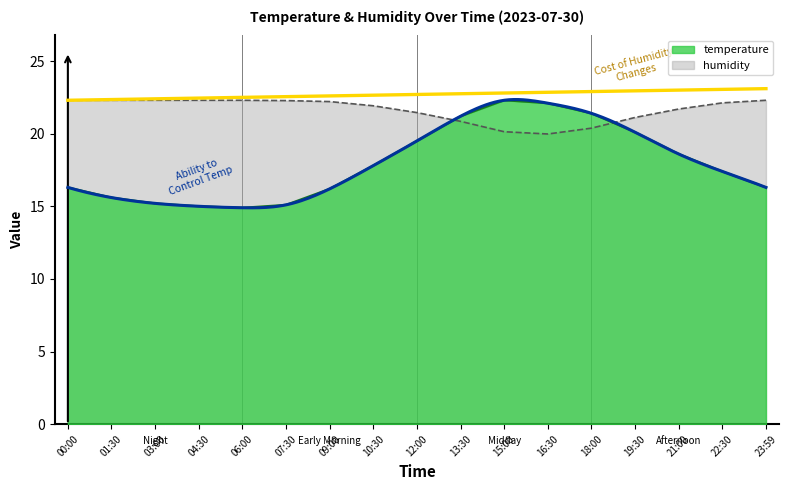

What is the total value across all series at 12:00?

41.0